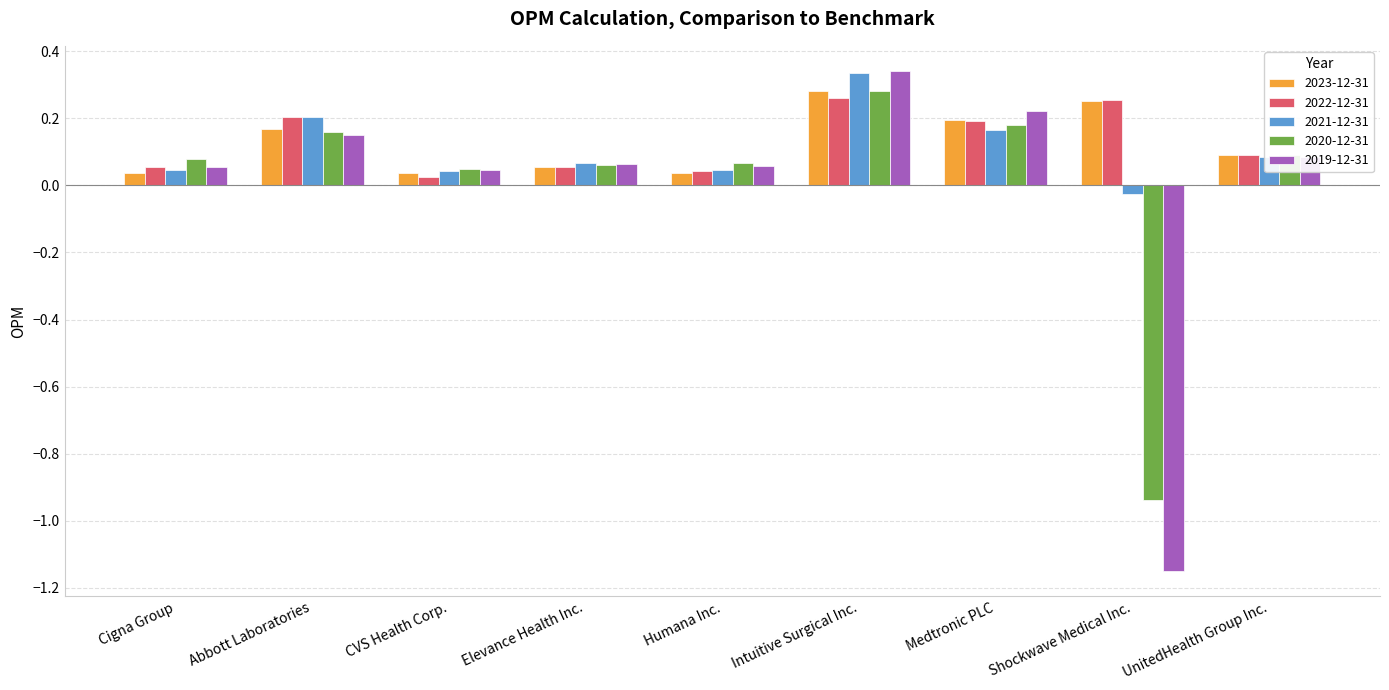

Which category has the highest value across all series?

Intuitive Surgical Inc.